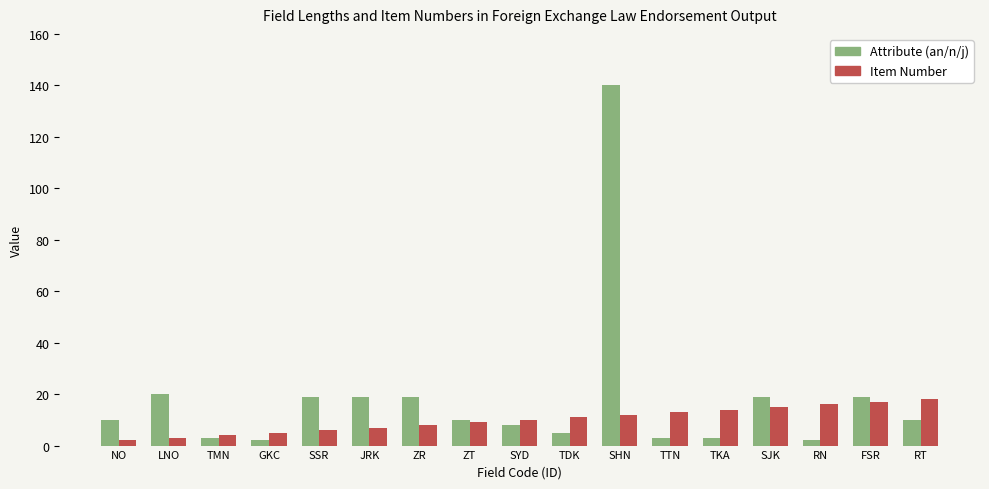

What is the maximum value for Attribute (an/n/j)?

140